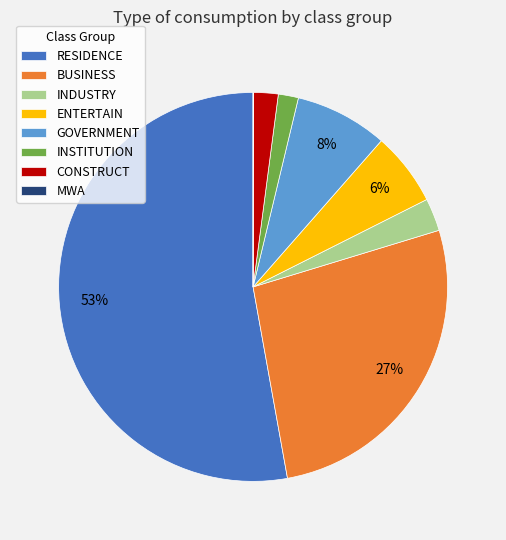

To the nearest percent, what is the difference between the GOVERNMENT and INSTITUTION slice percentages?

6%